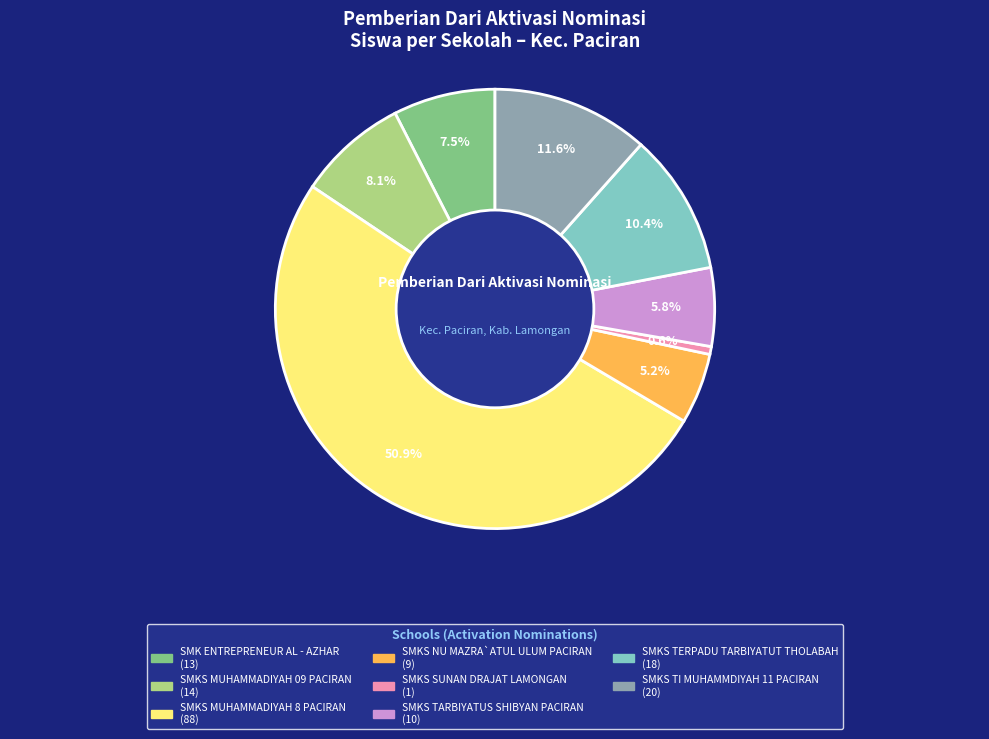

Does any single category account for the majority?

Yes